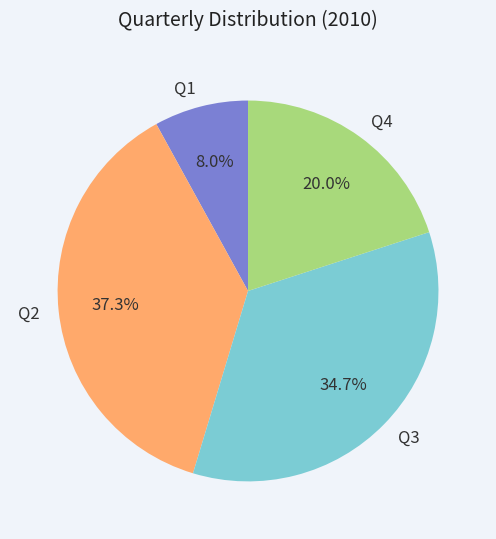

Approximately how many times larger is the value at Q2 compared to Q1?

4.7